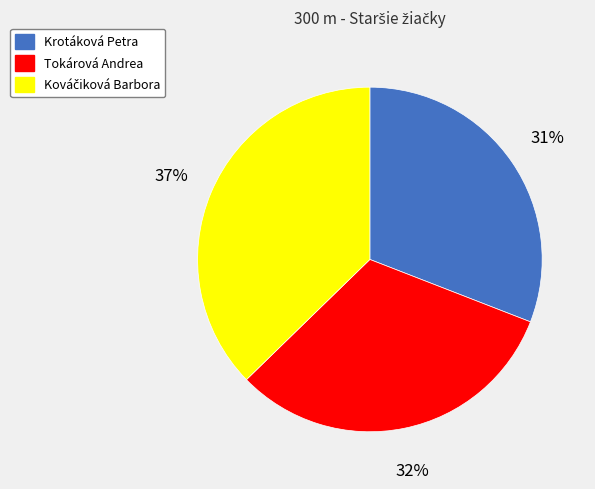

Which slice is the smallest?

Krotáková Petra